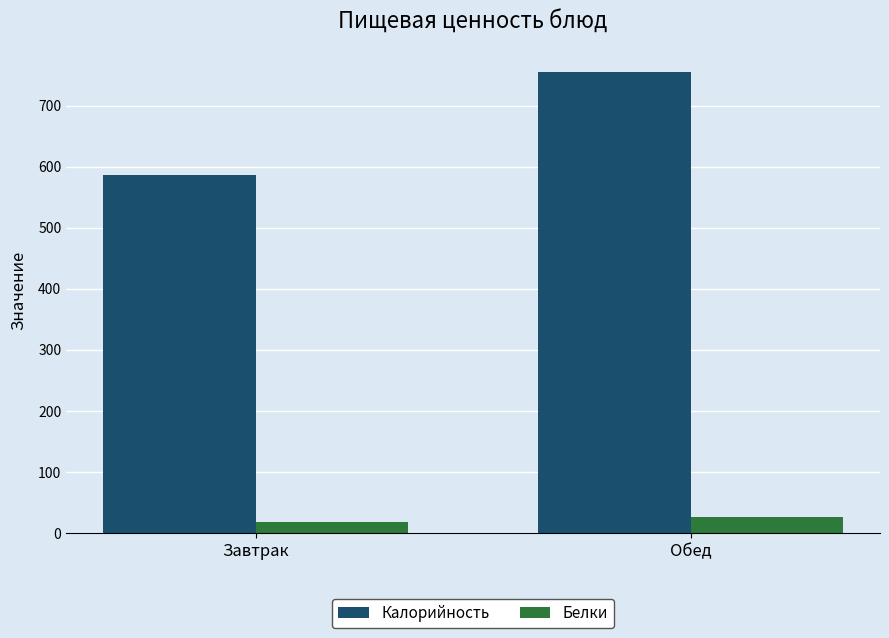

How many categories are shown in the chart?

2